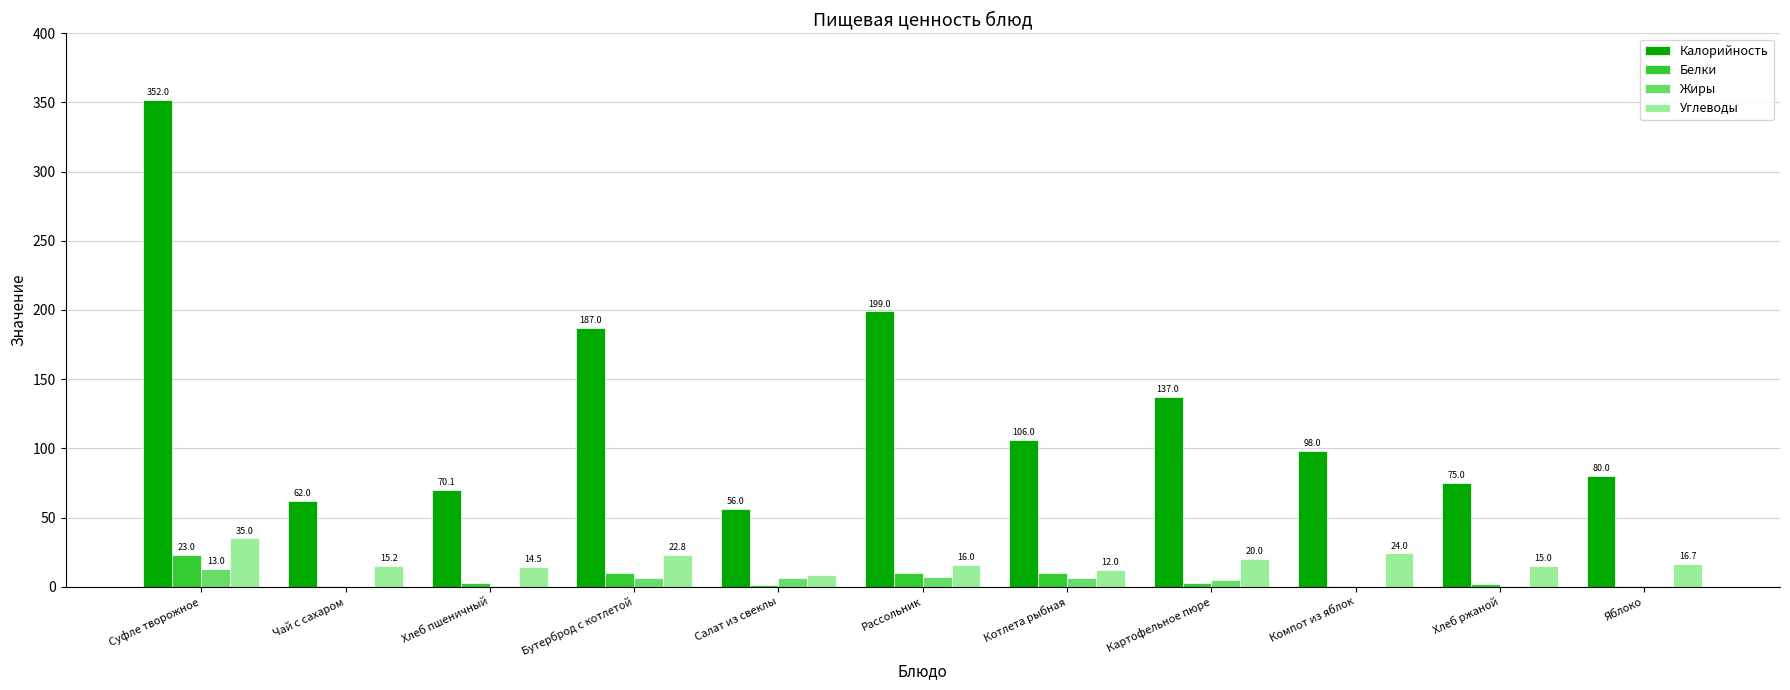

How many groups of bars are there?

11